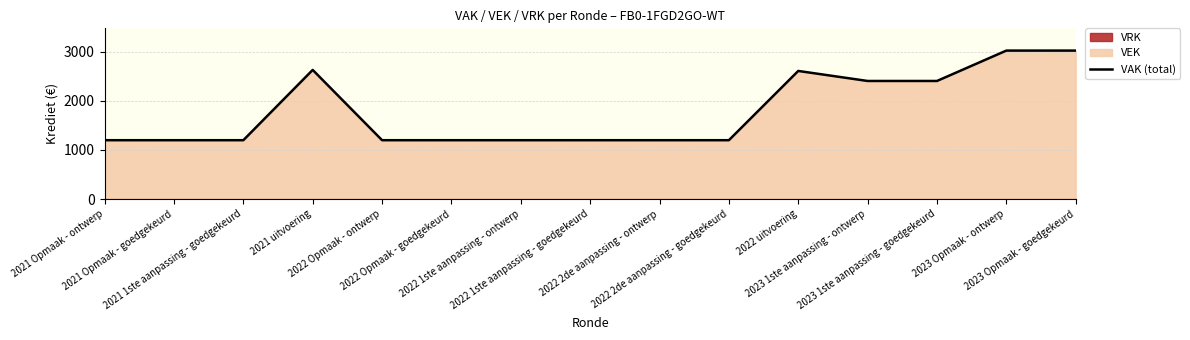

Between 2022 Opmaak - goedgekeurd and 2022 1ste aanpassing - goedgekeurd, which is larger?

2022 Opmaak - goedgekeurd